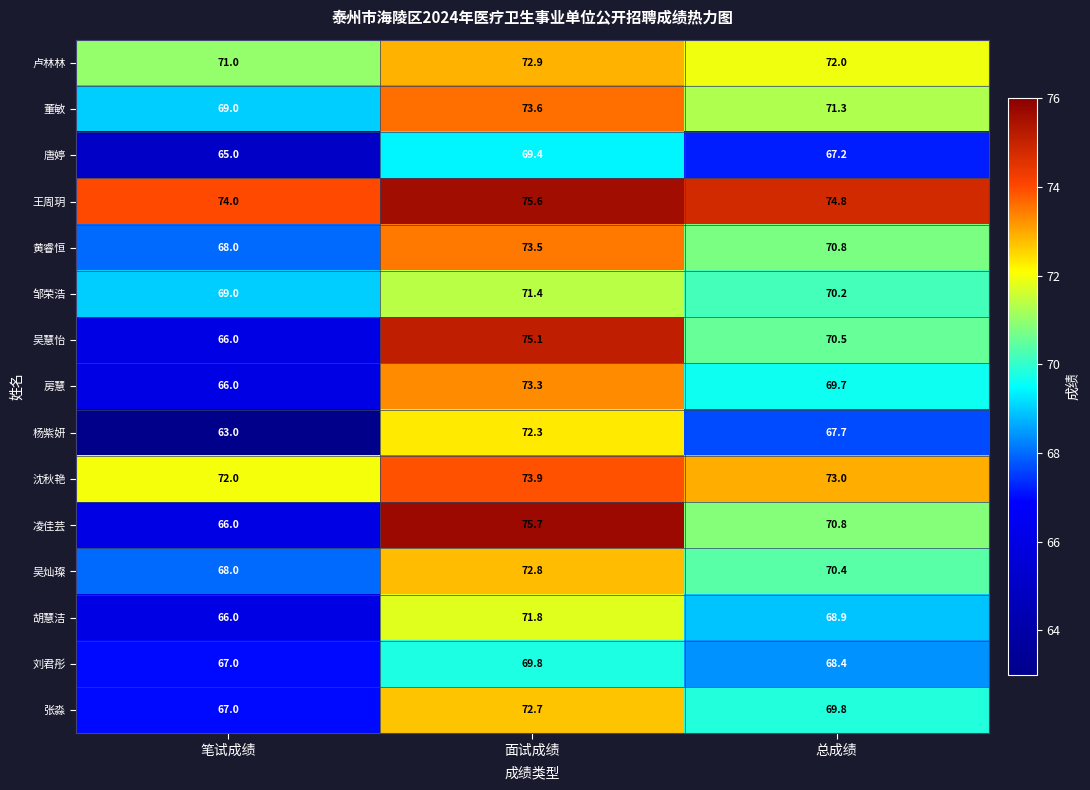

True or false: 吴慧怡 has a value of 47.9 at 面试成绩.

False